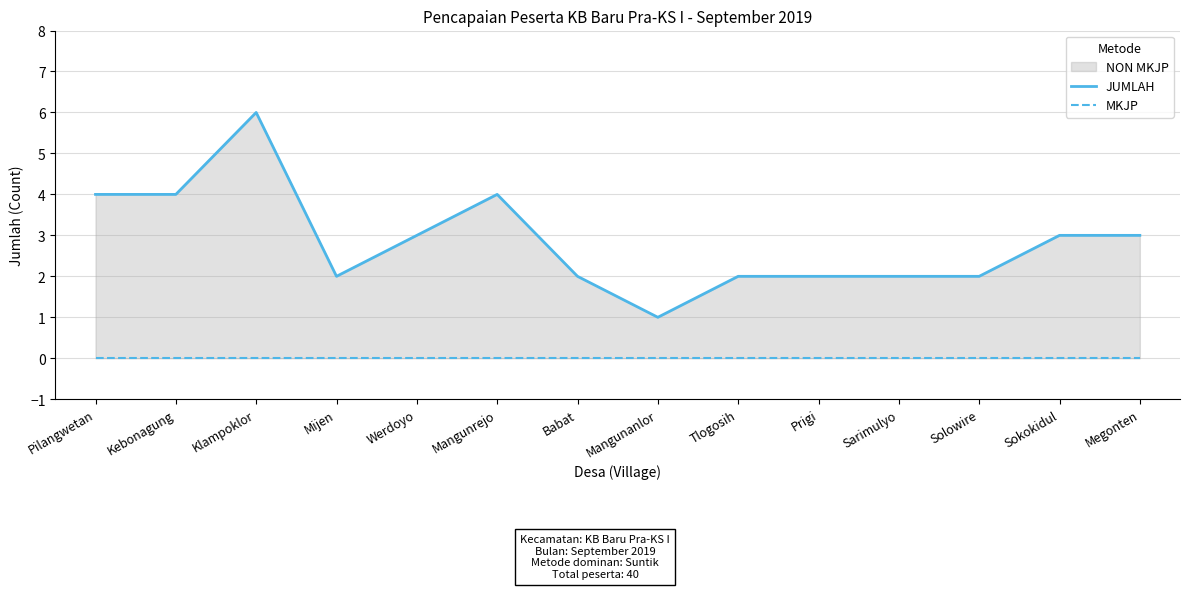

How many data points does each series have?

14